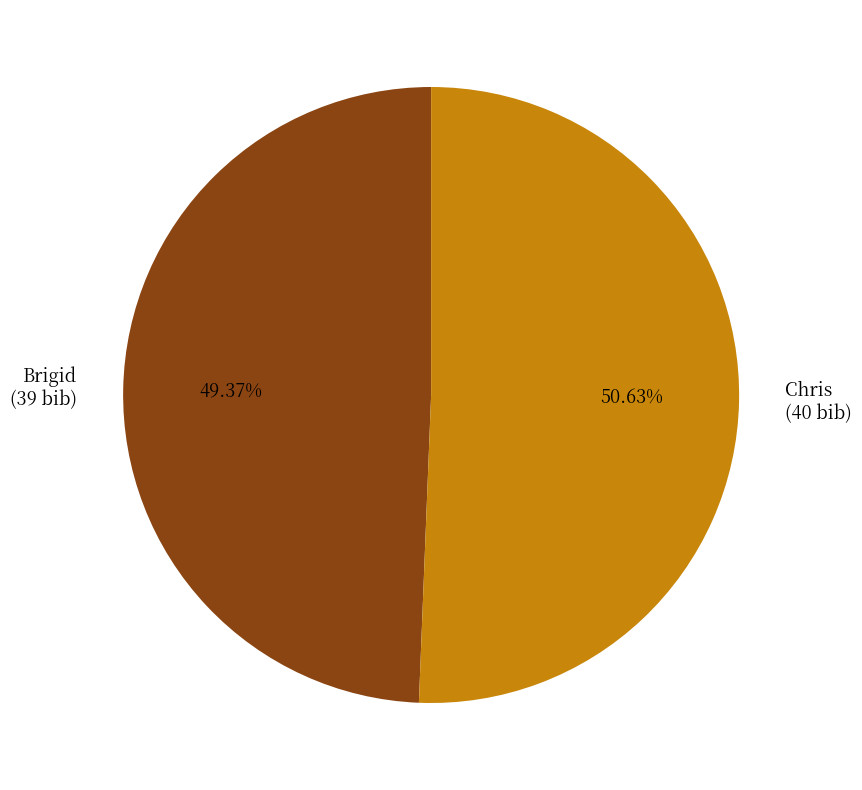

Count the number of slices in the pie.

2